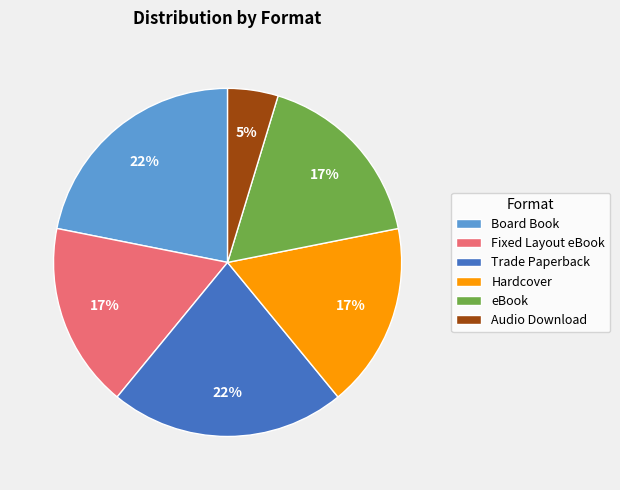

To the nearest percent, what is the difference between the Fixed Layout eBook and Trade Paperback slice percentages?

5%